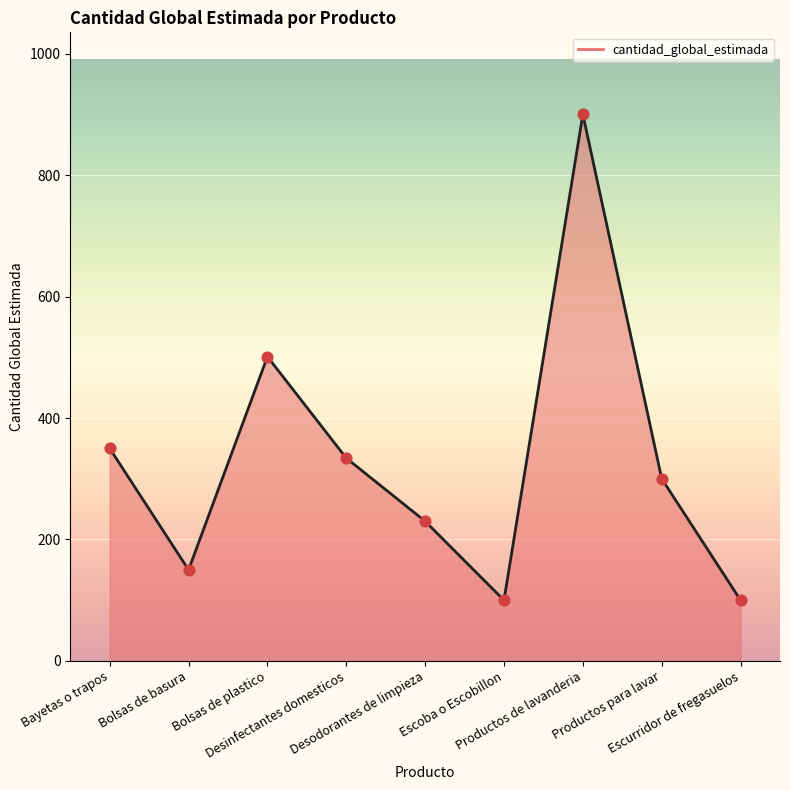

Approximately how many times larger is the value at Escurridor de fregasuelos compared to Bayetas o trapos?

0.3